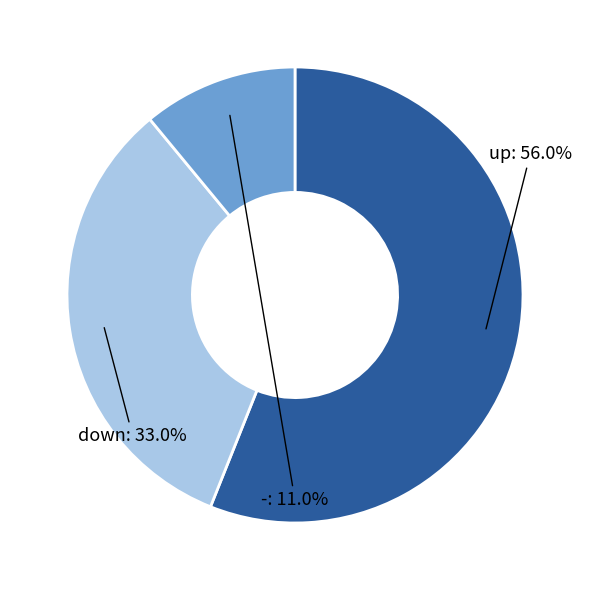

Is there a majority slice in this chart?

Yes